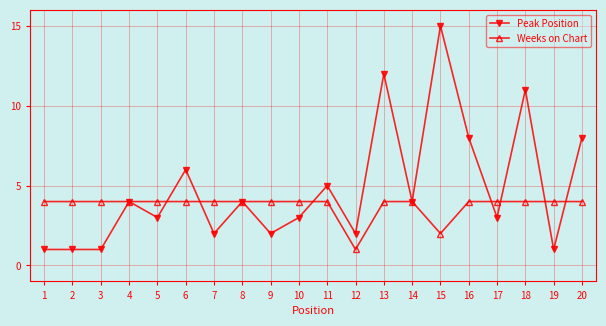

Between 14 and 18, which series saw the biggest shift?

Peak Position